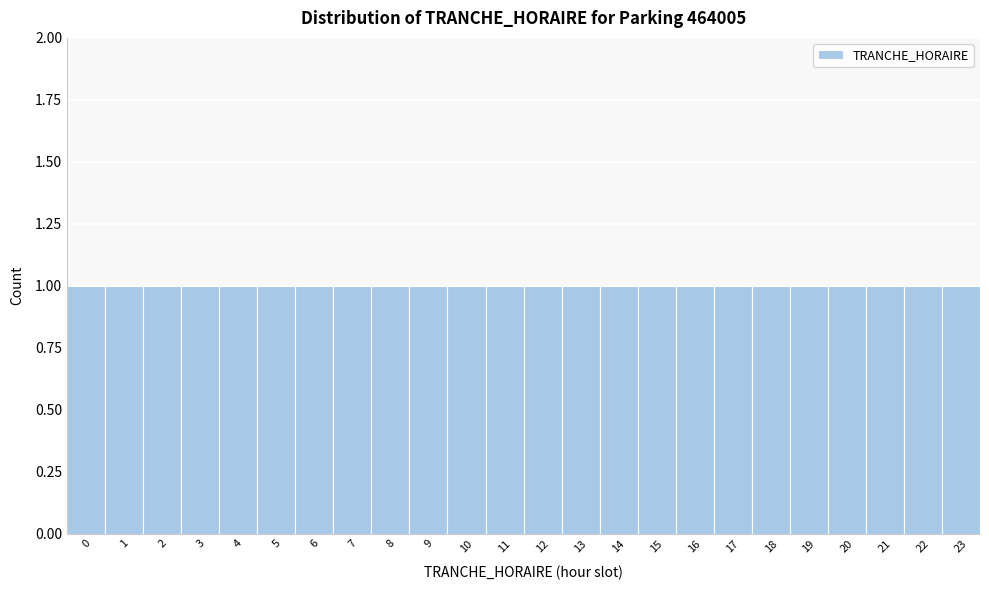

Reading left to right, transcribe this chart: for each bar, give the range it covers on the x-axis and its height. The values are not printed on the chart, so give them approximately, as read against the axis.

-0.5 to 0.5: 1
0.5 to 1.5: 1
1.5 to 2.5: 1
2.5 to 3.5: 1
3.5 to 4.5: 1
4.5 to 5.5: 1
5.5 to 6.5: 1
6.5 to 7.5: 1
7.5 to 8.5: 1
8.5 to 9.5: 1
9.5 to 10.5: 1
10.5 to 11.5: 1
11.5 to 12.5: 1
12.5 to 13.5: 1
13.5 to 14.5: 1
14.5 to 15.5: 1
15.5 to 16.5: 1
16.5 to 17.5: 1
17.5 to 18.5: 1
18.5 to 19.5: 1
19.5 to 20.5: 1
20.5 to 21.5: 1
21.5 to 22.5: 1
22.5 to 23.5: 1